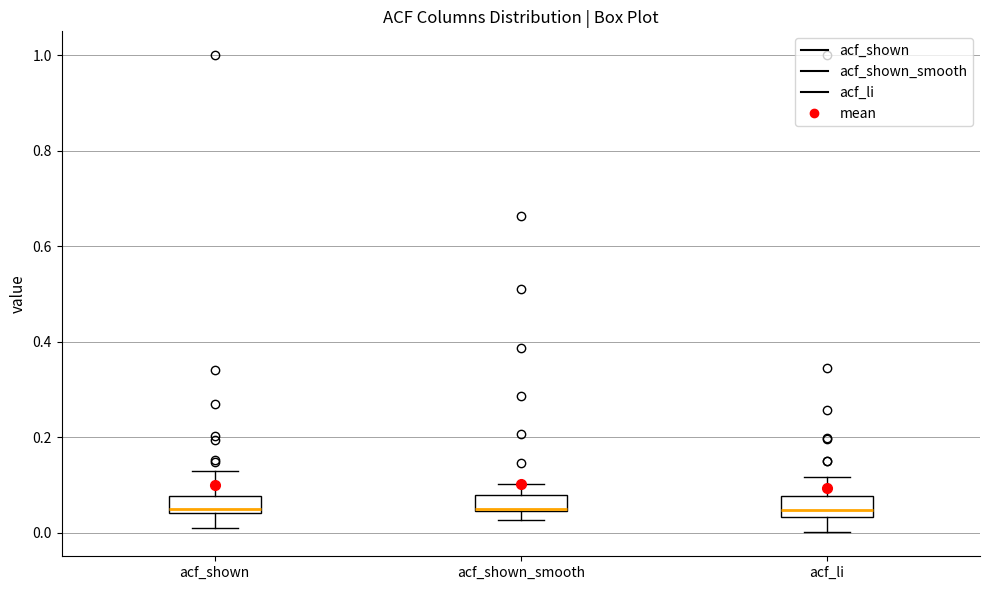

Where does the lower whisker of the box for acf_shown end on the y-axis? The values are not printed on the chart, so give them approximately, as read against the axis.

0.02